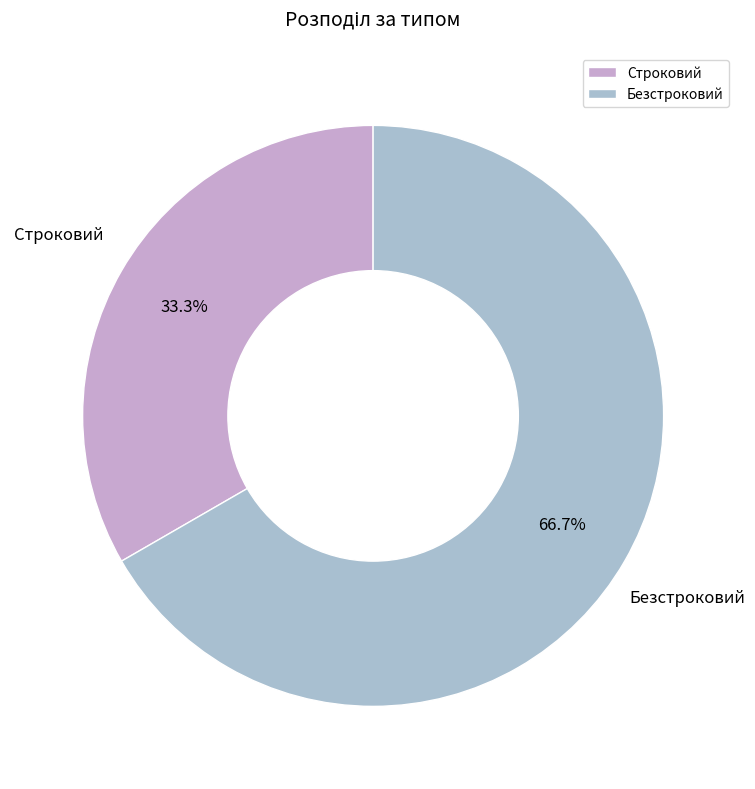

Is Безстроковий the majority of the pie?

Yes